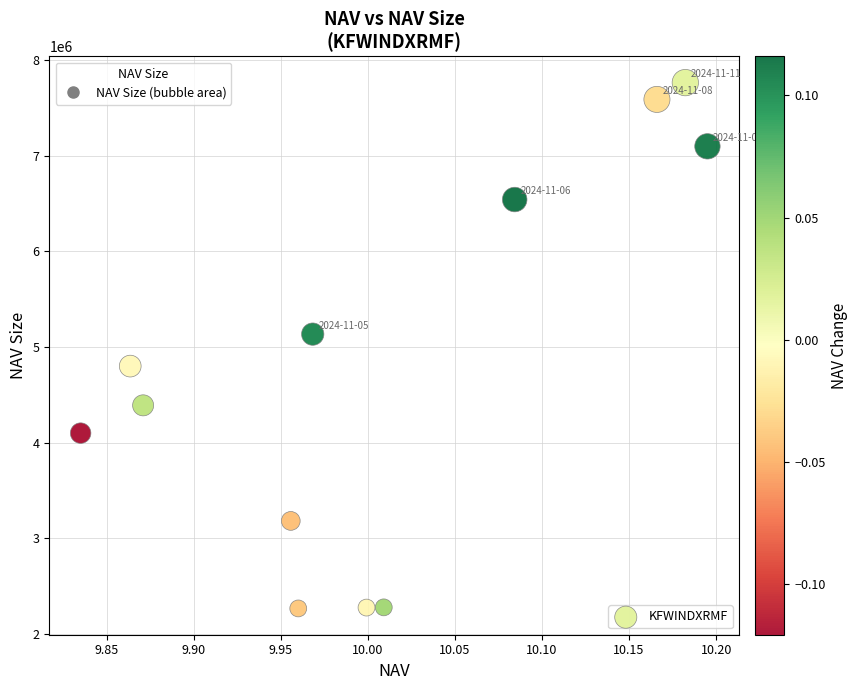

What Y value in the scatter plot is closest to 5015321?

5134615.1